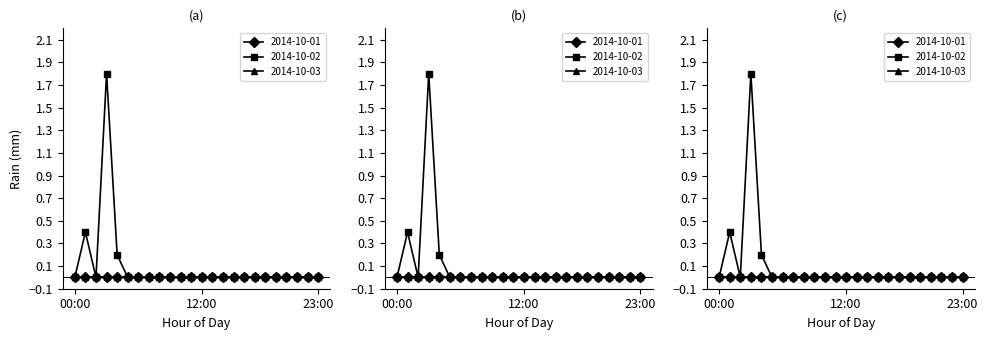

At which label does 2014-10-01 reach its minimum?

00:00